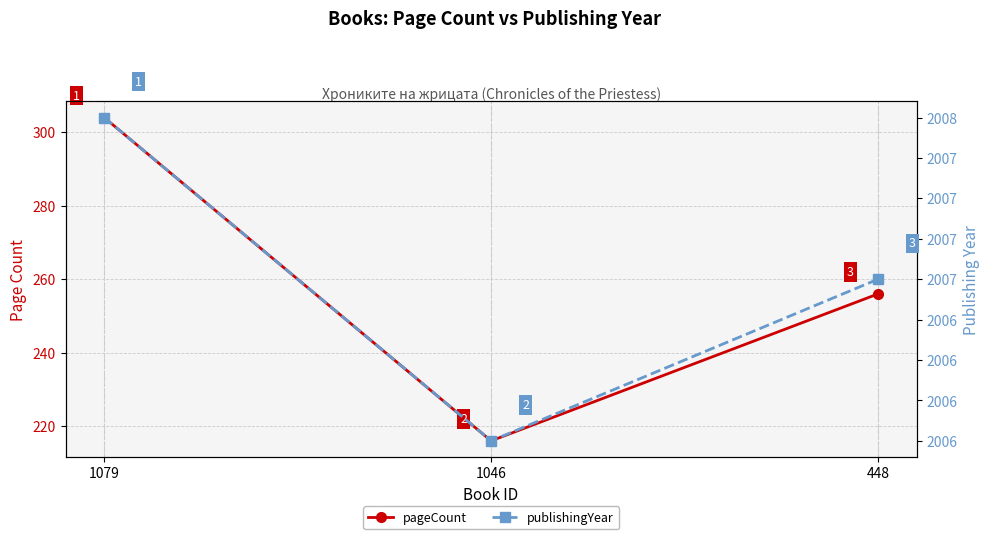

Which has a higher value, 1046 or 448?

448